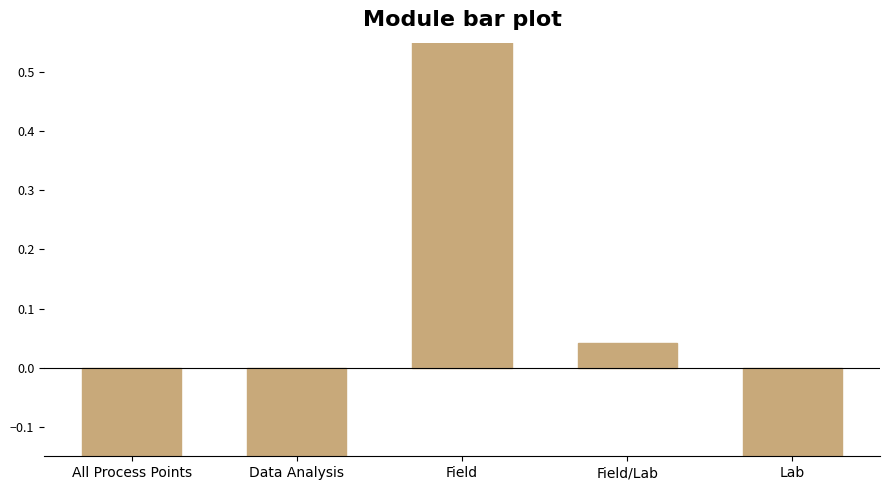

What is the smallest value displayed?

-2.0